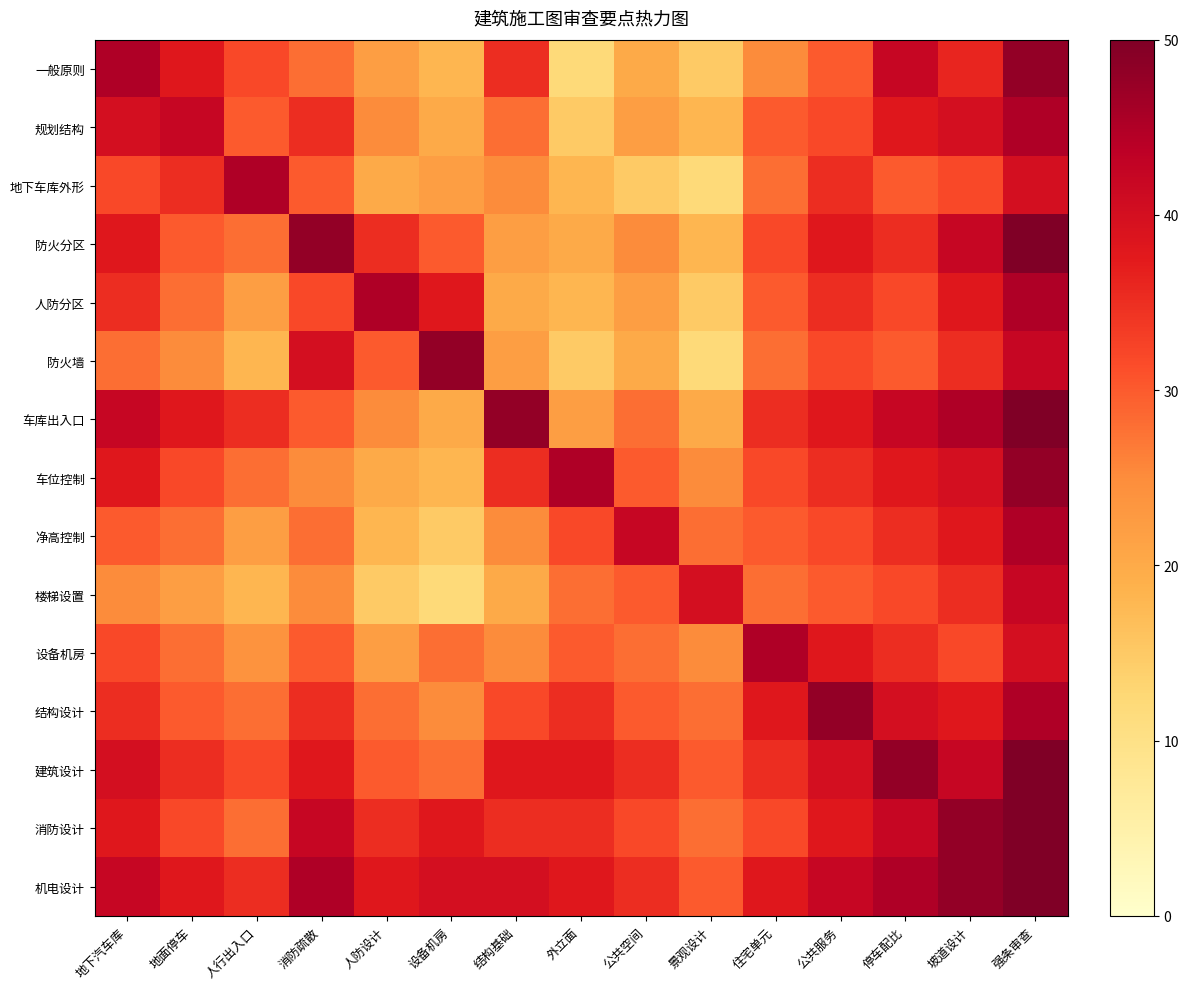

How many series are shown in this chart?

15